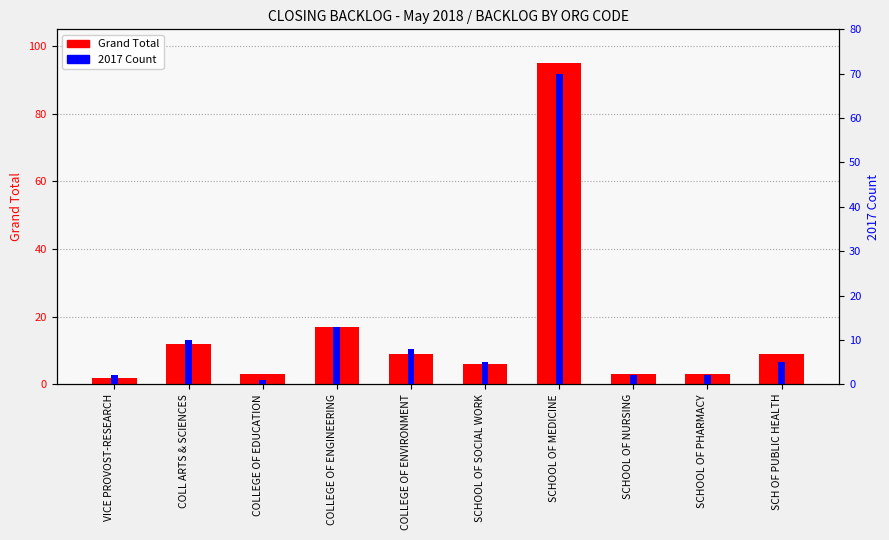

What is the lowest value of the Grand Total series?

2